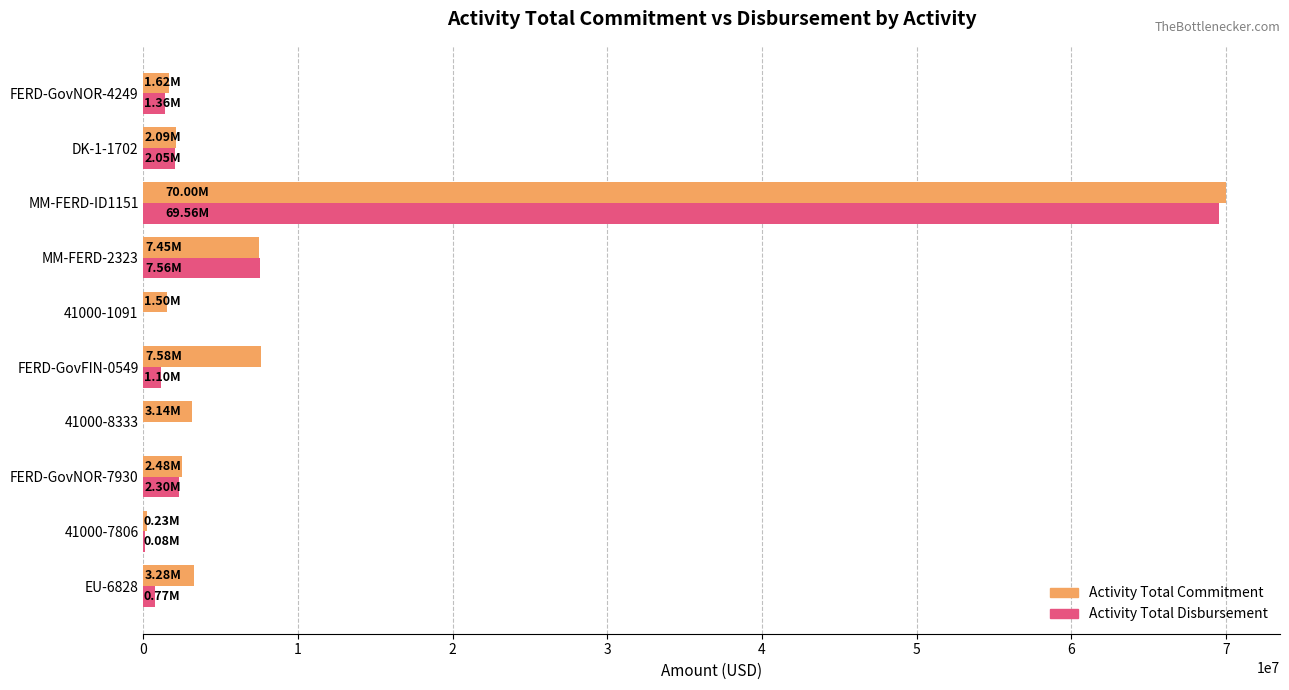

What is the sum of all Activity Total Commitment values?

99368226.0